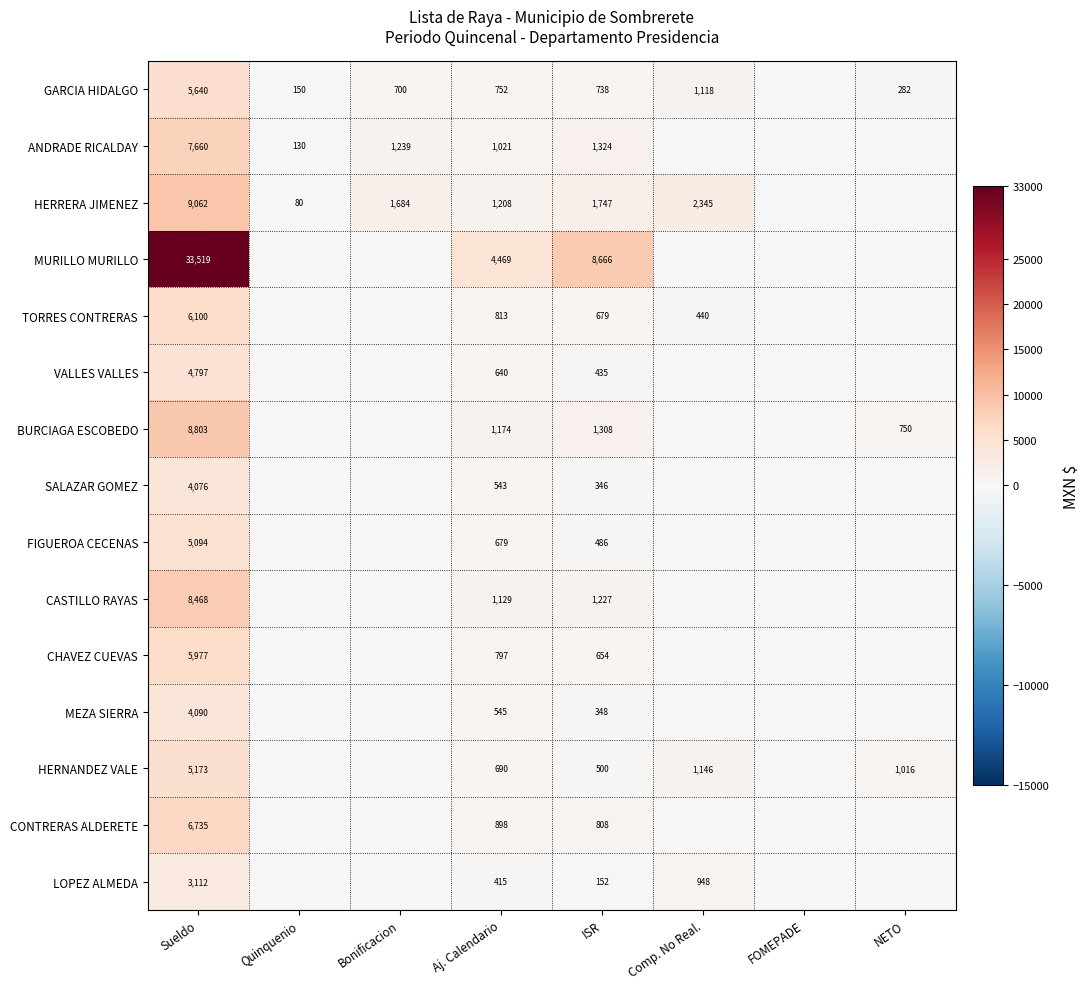

At which category is the sum across all series the highest?

Sueldo